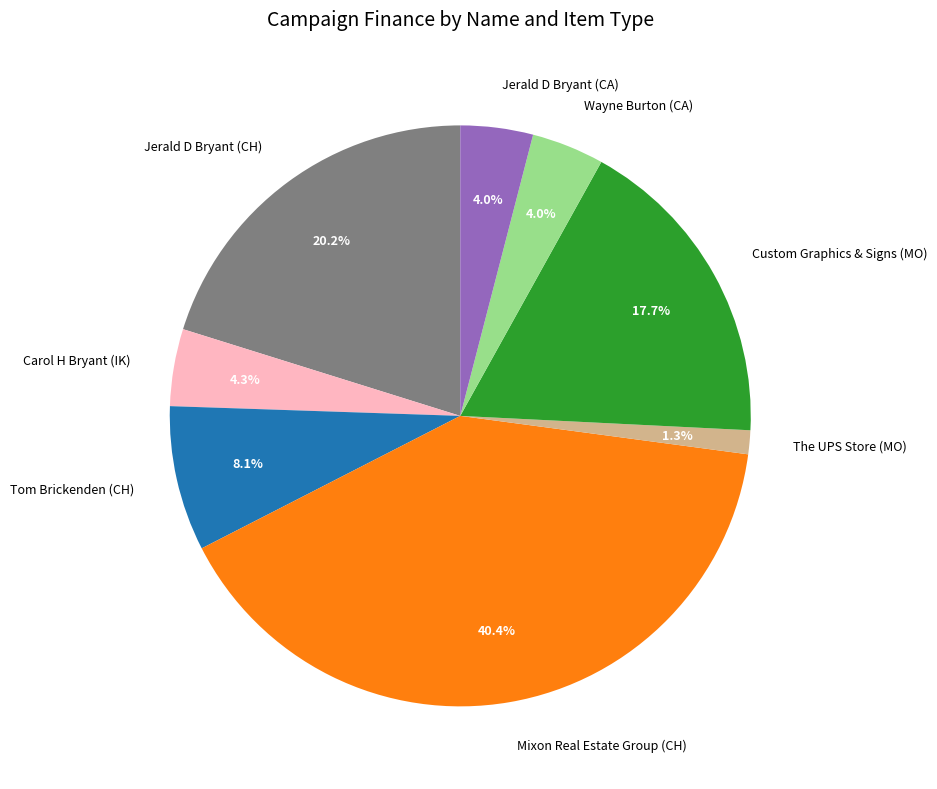

True or false: Jerald D Bryant (CH) accounts for 32% of the total.

False